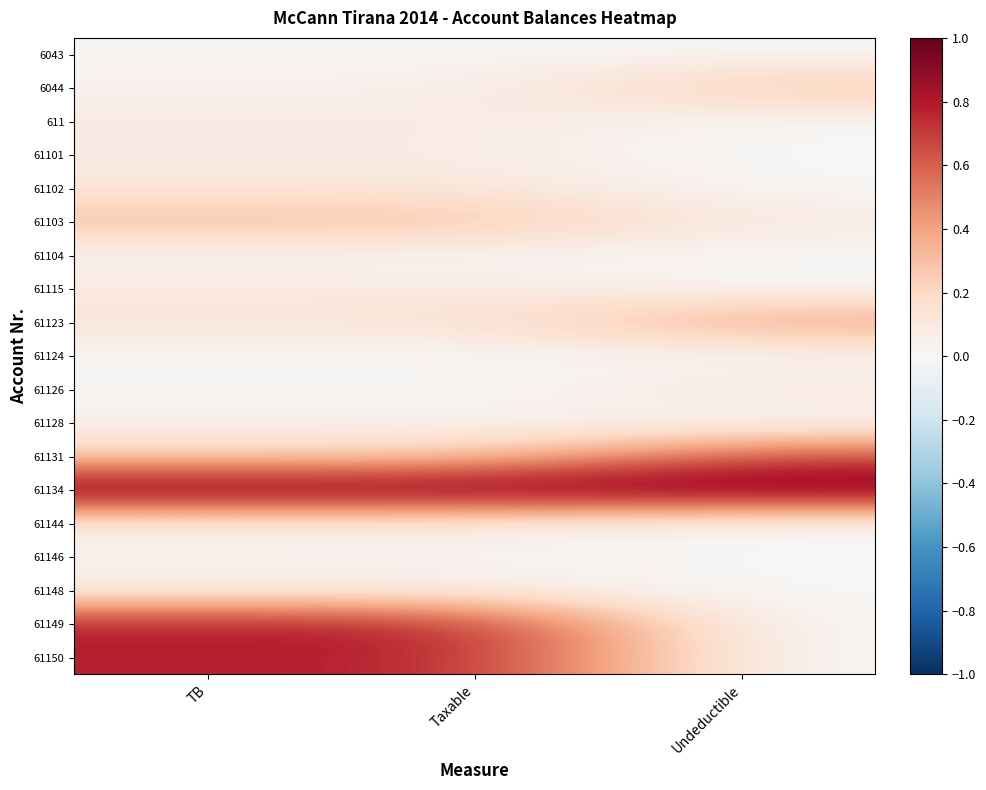

How many distinct data groups are displayed?

19